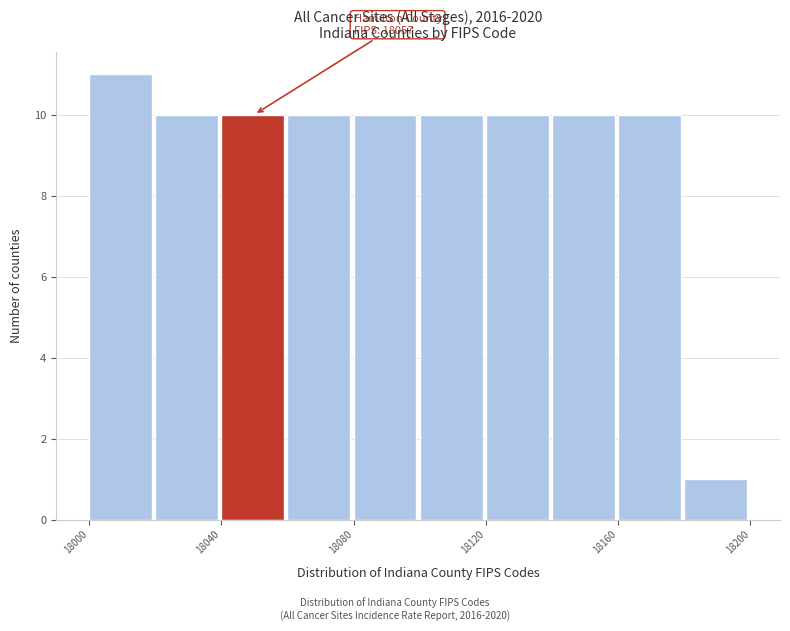

Over which range of the x-axis is the bar tallest?

18000 to 18020